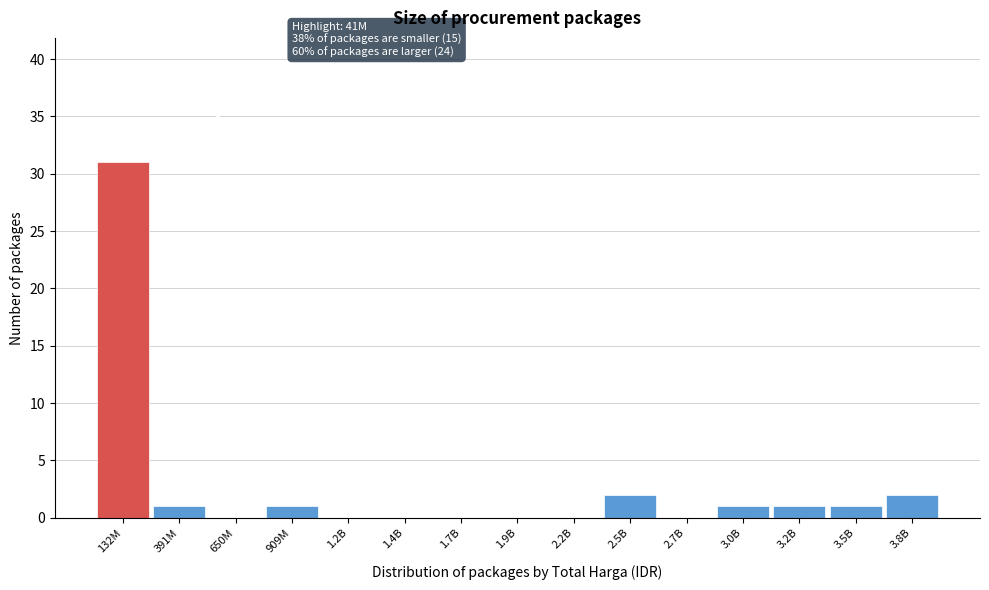

Reading left to right, extract all data points from this chart.

132M=31	391M=1	650M=0	909M=1	1.2B=0	1.4B=0	1.7B=0	1.9B=0	2.2B=0	2.5B=2	2.7B=0	3.0B=1	3.2B=1	3.5B=1	3.8B=2